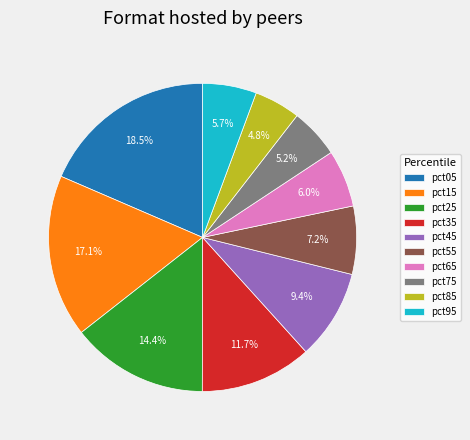

How many segments does this pie chart have?

10